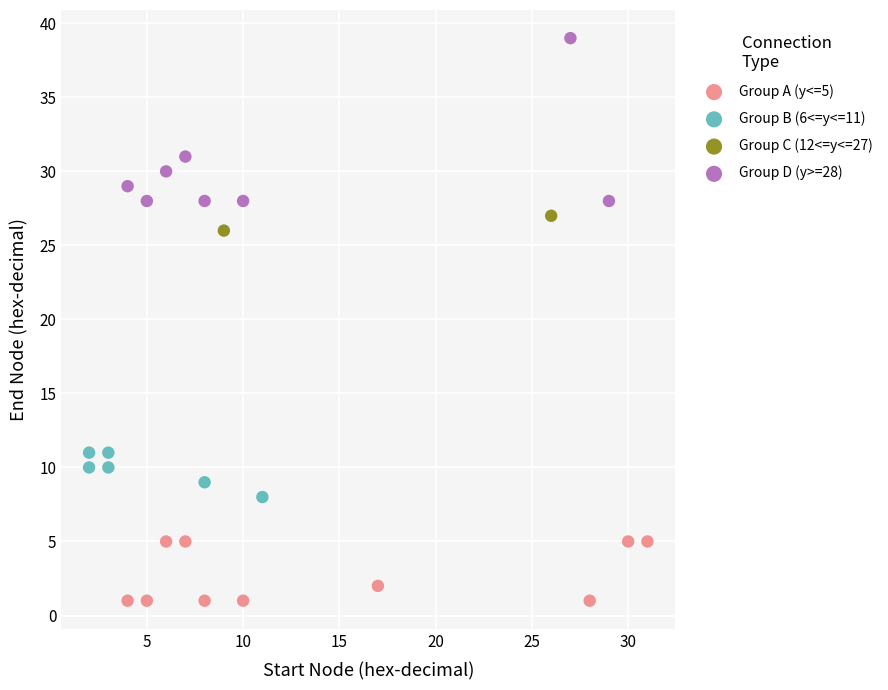

What are all the series names shown in the legend?

Group A (y<=5), Group B (6<=y<=11), Group C (12<=y<=27), Group D (y>=28)